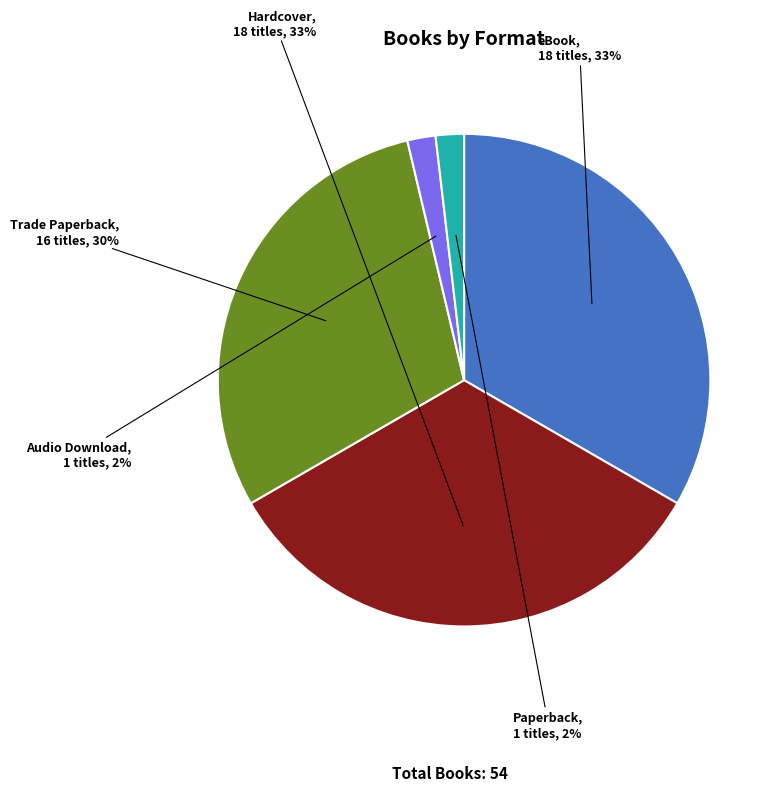

What is the ratio of the value at eBook to the value at Trade Paperback?

1.1